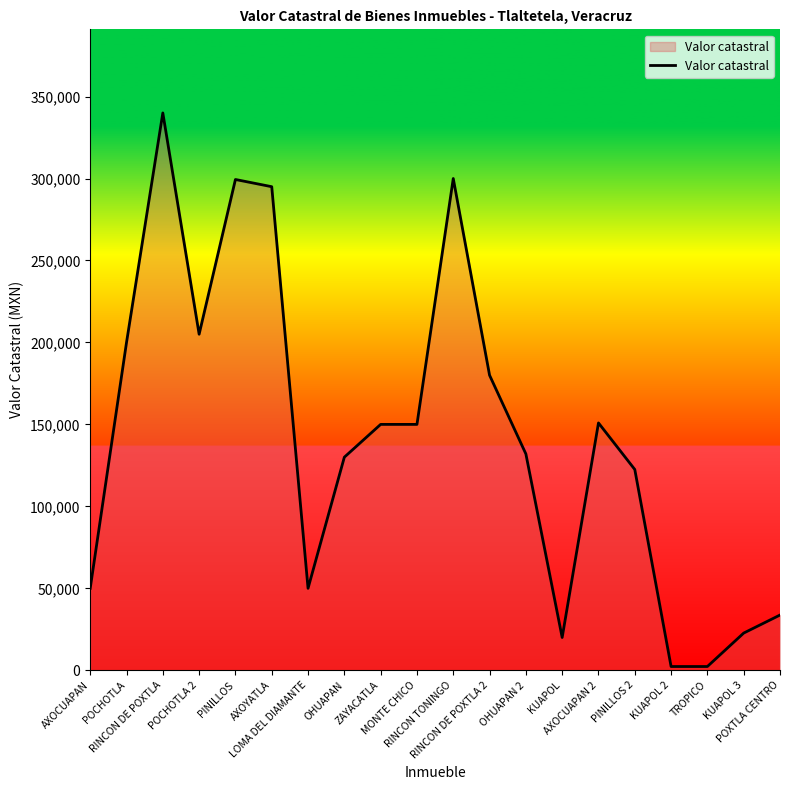

How many lines are shown in the chart?

1